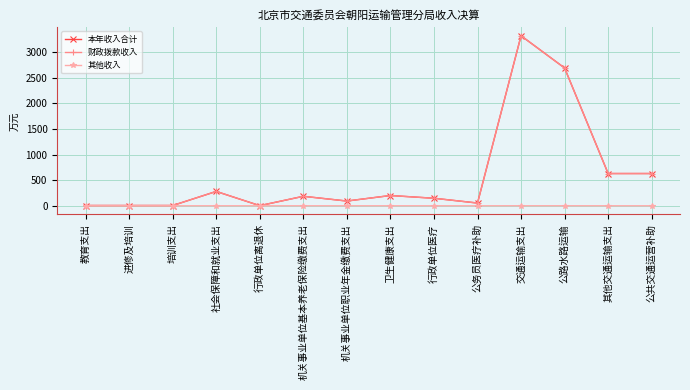

Which category has the highest value across all series?

交通运输支出